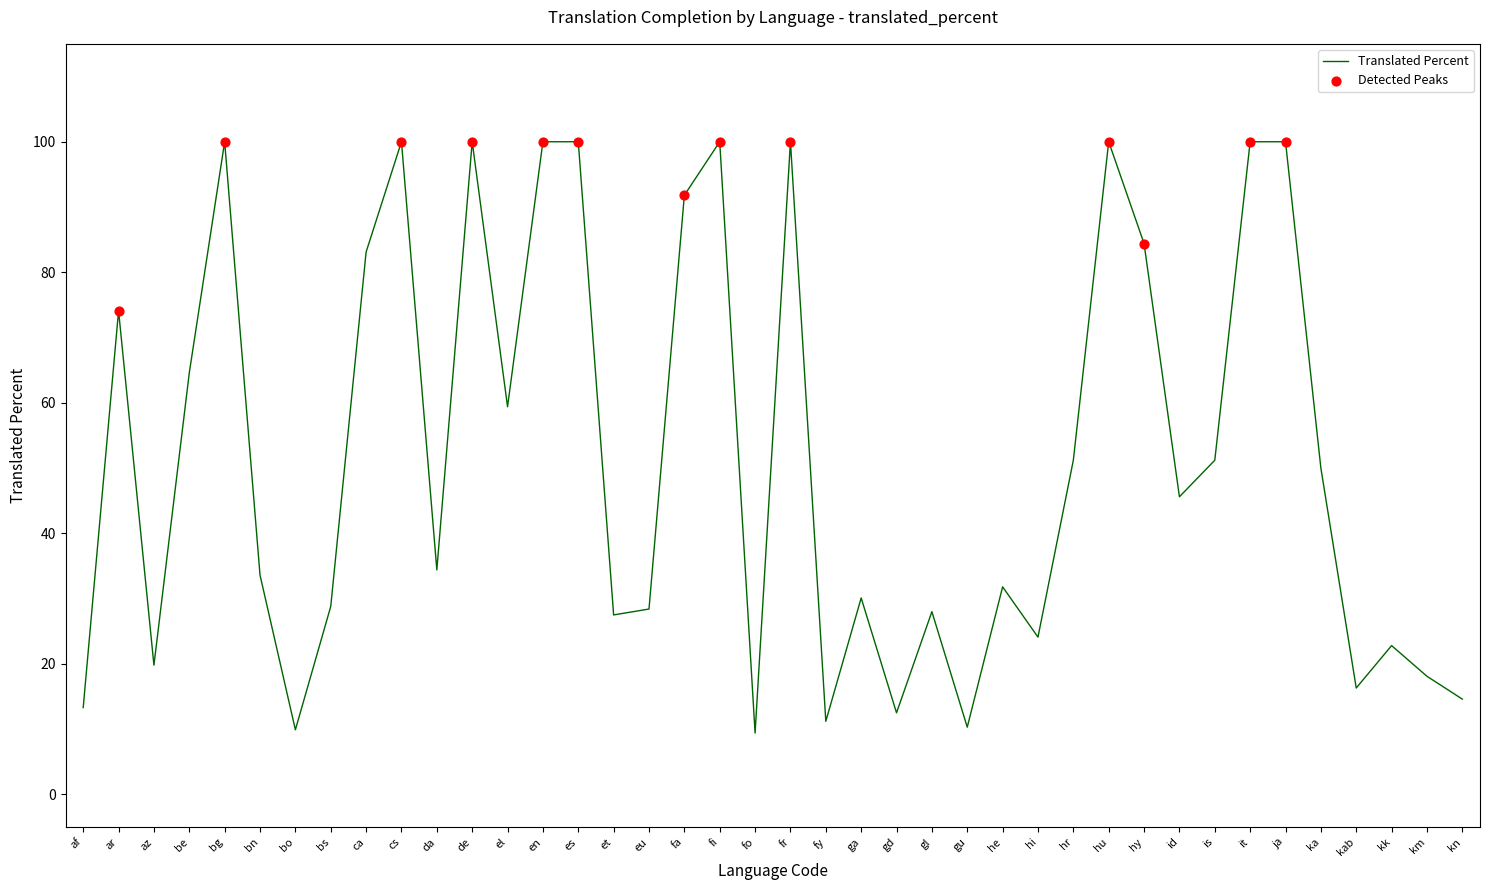

Approximately how many times larger is the value at gu compared to ar?

0.1